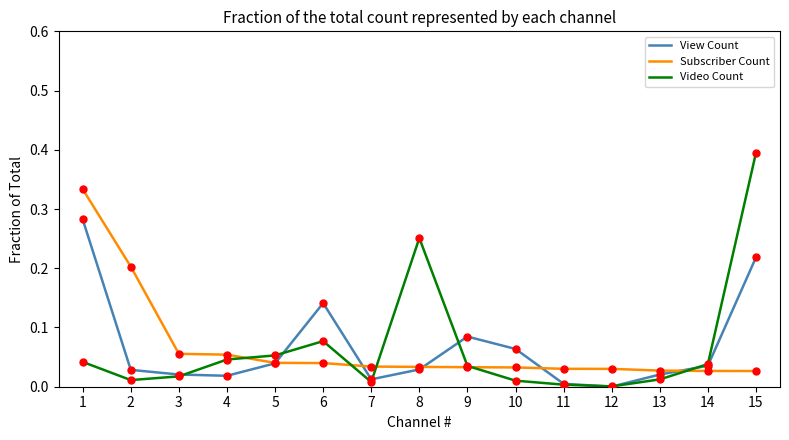

The value of View Count at 3 is 0.0. True or false?

True